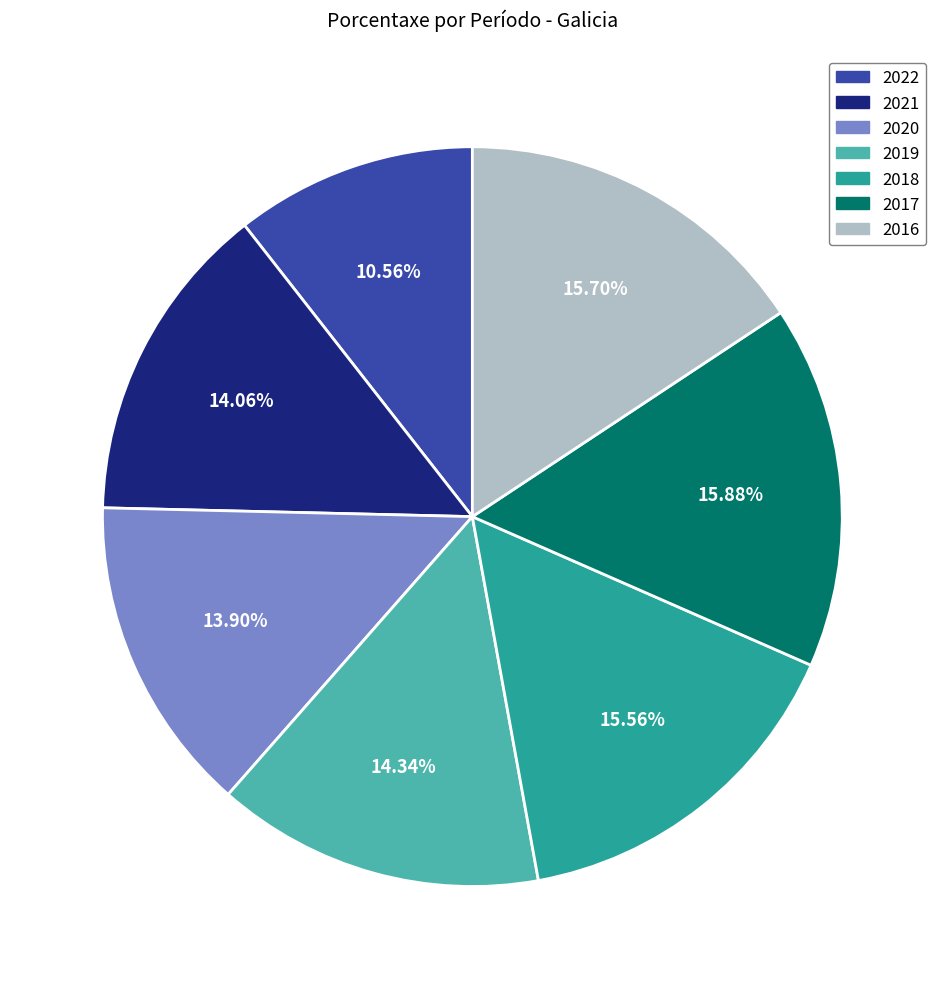

What percentage is the 2016 slice, to the nearest percent?

16%